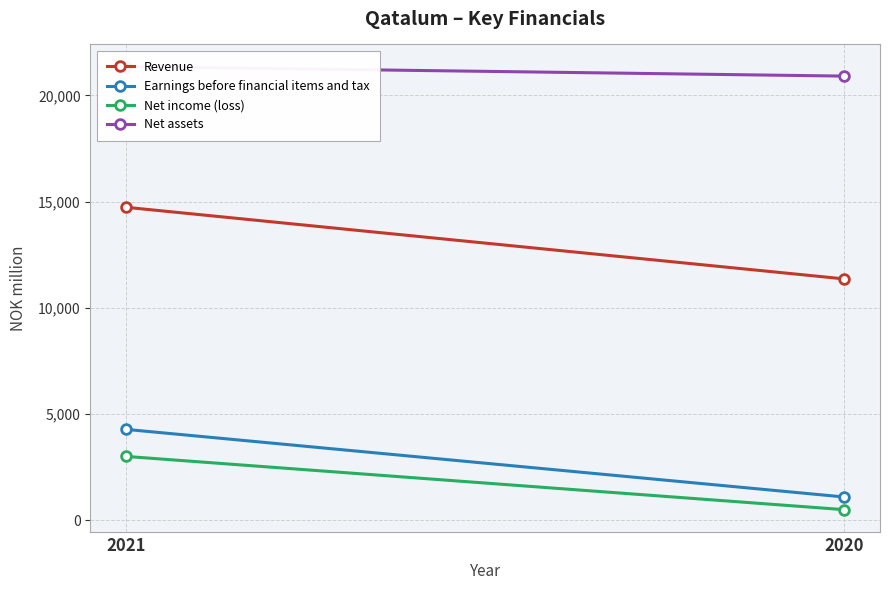

Which series has the widest spread of values?

Revenue